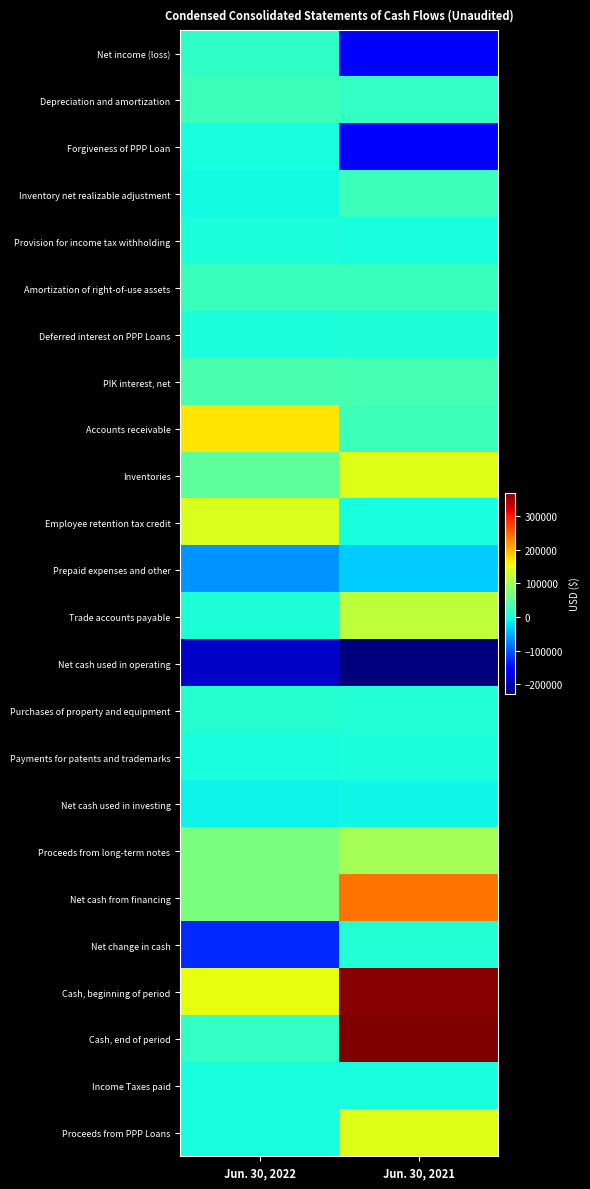

Reading left to right, extract all data points from this chart.

Net income (loss): Jun. 30, 2022=16730	Jun. 30, 2021=-162434
Depreciation and amortization: Jun. 30, 2022=24727	Jun. 30, 2021=18297
Forgiveness of PPP Loan: Jun. 30, 2022=0	Jun. 30, 2021=-151728
Inventory net realizable adjustment: Jun. 30, 2022=-5226	Jun. 30, 2021=24432
Provision for income tax withholding: Jun. 30, 2022=1268	Jun. 30, 2021=585
Amortization of right-of-use assets: Jun. 30, 2022=22593	Jun. 30, 2021=23424
Deferred interest on PPP Loans: Jun. 30, 2022=2804	Jun. 30, 2021=3473
PIK interest, net: Jun. 30, 2022=35713	Jun. 30, 2021=32773
Accounts receivable: Jun. 30, 2022=169407	Jun. 30, 2021=25451
Inventories: Jun. 30, 2022=48273	Jun. 30, 2021=143039
Employee retention tax credit: Jun. 30, 2022=140137	Jun. 30, 2021=0
Prepaid expenses and other: Jun. 30, 2022=-66506	Jun. 30, 2021=-32564
Trade accounts payable: Jun. 30, 2022=3874	Jun. 30, 2021=119224
Net cash used in operating: Jun. 30, 2022=-188828	Jun. 30, 2021=-227880
Purchases of property and equipment: Jun. 30, 2022=9803	Jun. 30, 2021=5511
Payments for patents and trademarks: Jun. 30, 2022=540	Jun. 30, 2021=2609
Net cash used in investing: Jun. 30, 2022=-10343	Jun. 30, 2021=-8120
Proceeds from long-term notes: Jun. 30, 2022=70000	Jun. 30, 2021=100000
Net cash from financing: Jun. 30, 2022=70000	Jun. 30, 2021=242777
Net change in cash: Jun. 30, 2022=-129171	Jun. 30, 2021=6777
Cash, beginning of period: Jun. 30, 2022=148349	Jun. 30, 2021=362730
Cash, end of period: Jun. 30, 2022=19178	Jun. 30, 2021=369507
Income Taxes paid: Jun. 30, 2022=540	Jun. 30, 2021=342
Proceeds from PPP Loans: Jun. 30, 2022=0	Jun. 30, 2021=142777